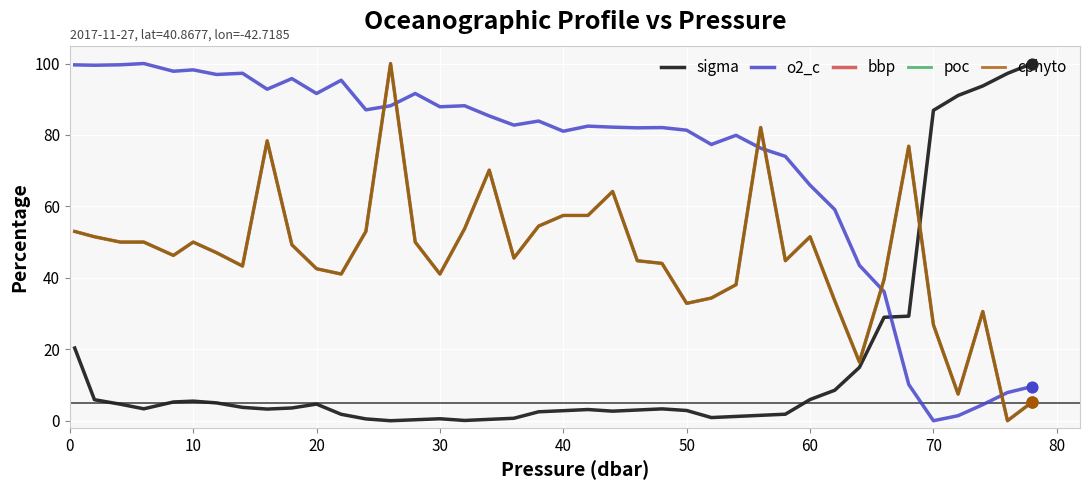

Which series has the largest total across all categories?

o2_c